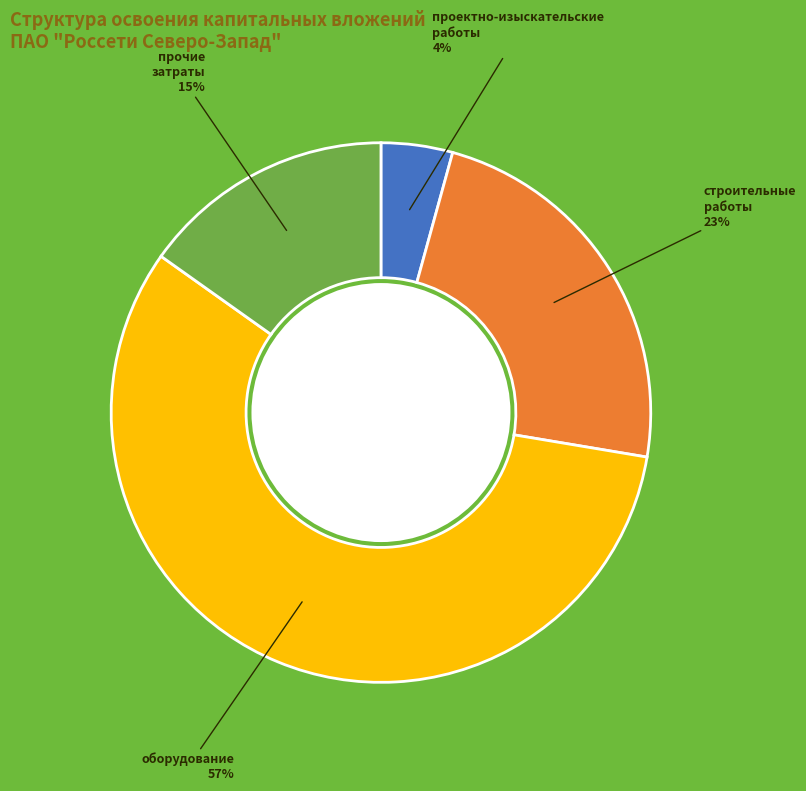

Is there a majority slice in this chart?

Yes